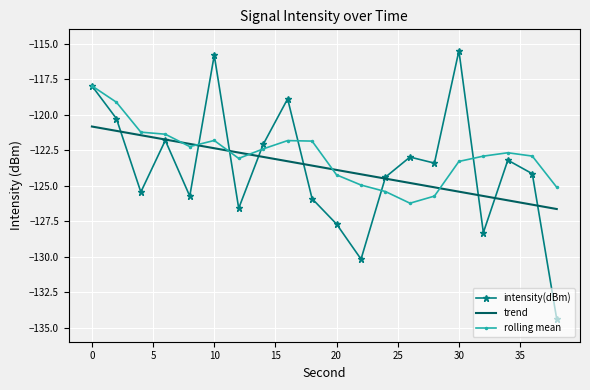

What is the minimum value for intensity(dBm)?

-134.4